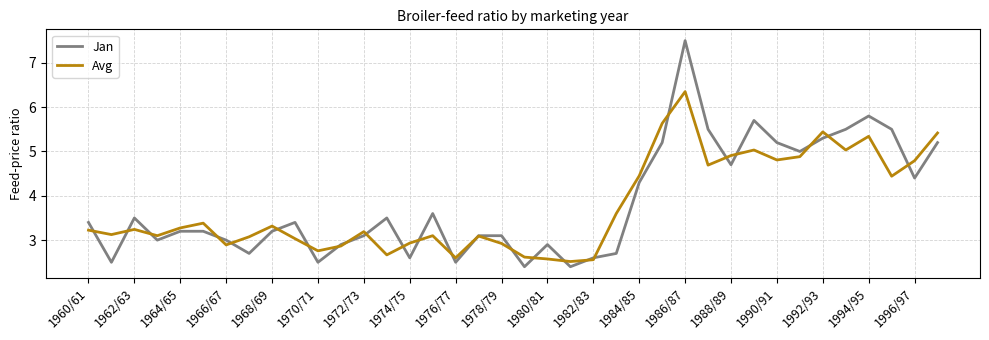

Which series has the largest range (max minus min)?

Jan